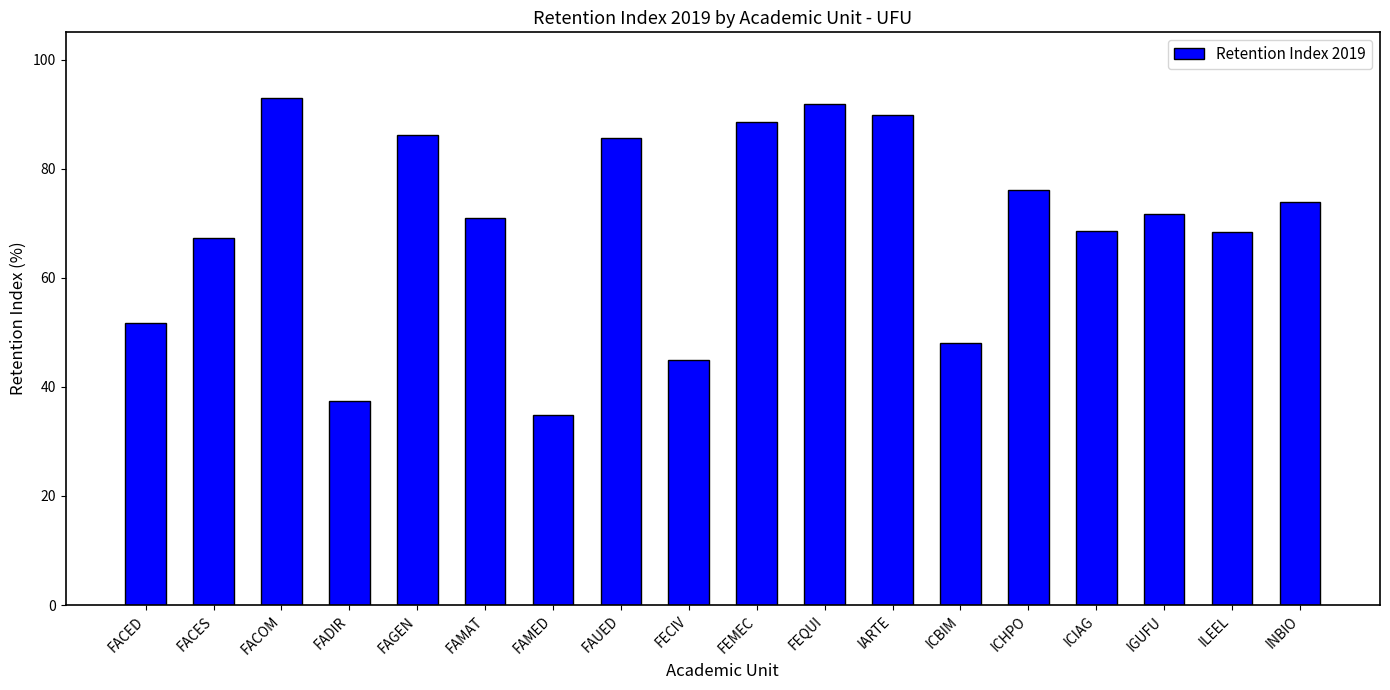

What is the value of the 14th bar from the left?

76.1